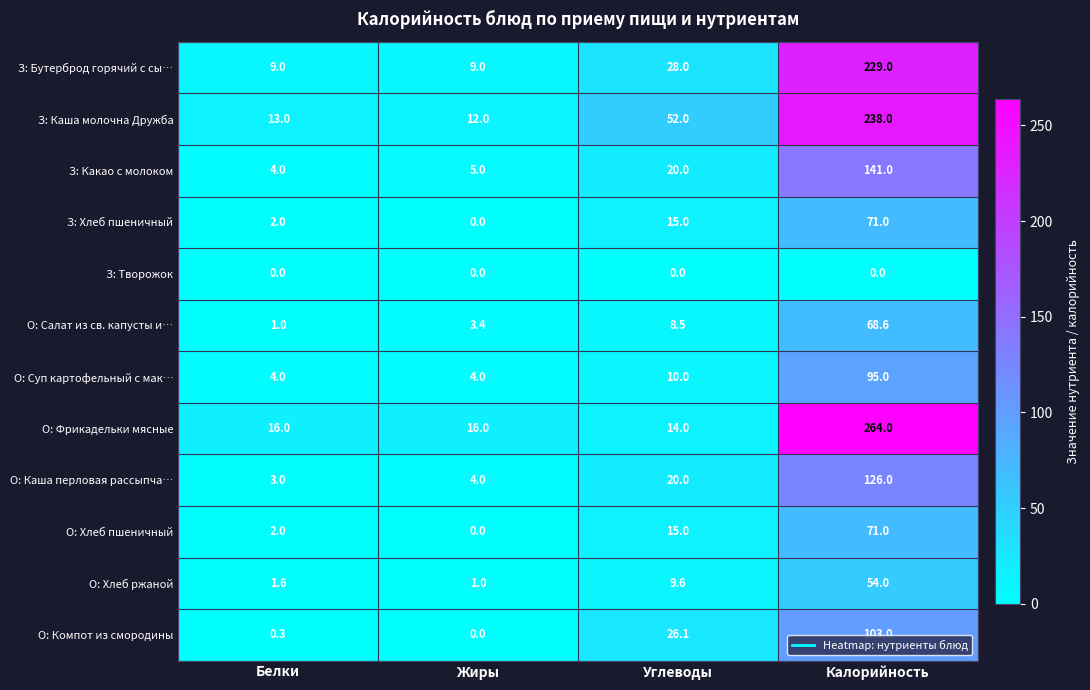

Which series changed the most between Жиры and Калорийность?

О: Фрикадельки мясные